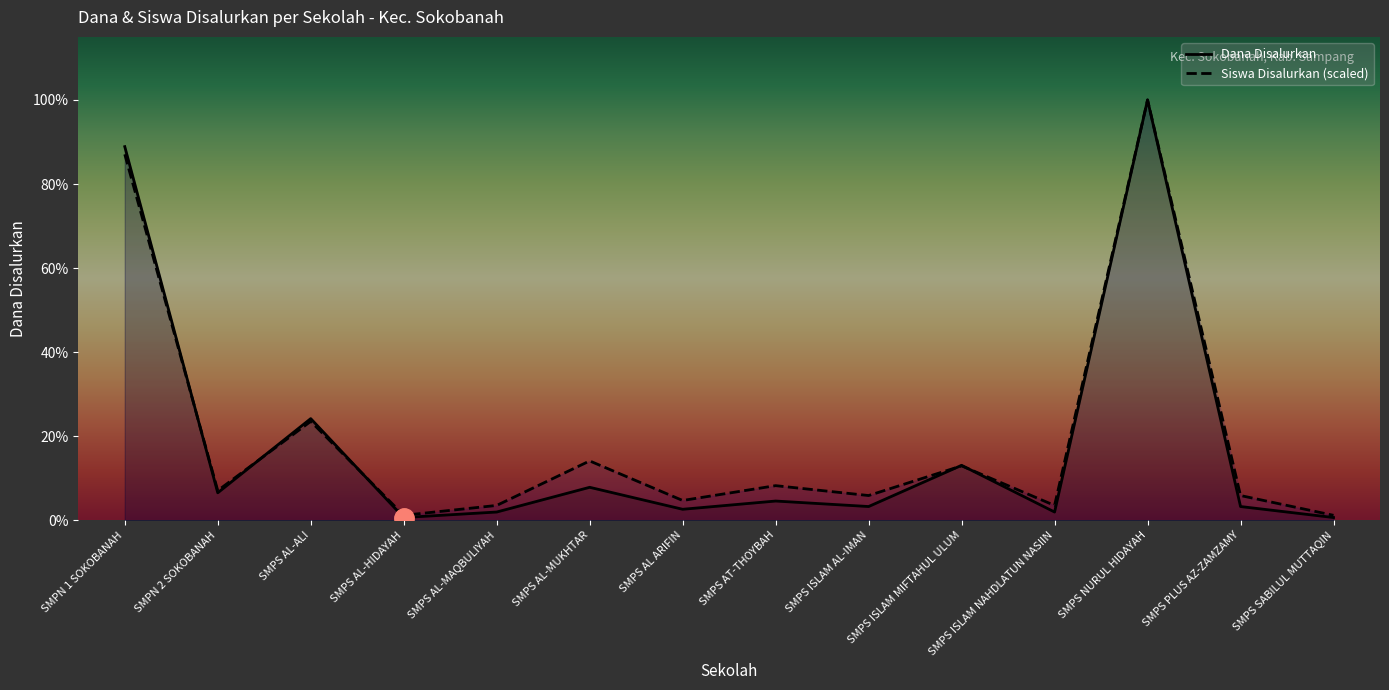

Reading left to right, list all the values displayed in this chart.

Dana Disalurkan: SMPN 1 SOKOBANAH=51000000	SMPN 2 SOKOBANAH=3750000	SMPS AL-ALI=13875000	SMPS AL-HIDAYAH=375000	SMPS AL-MAQBULIYAH=1125000	SMPS AL-MUKHTAR=4500000	SMPS AL ARIFIN=1500000	SMPS AT-THOYBAH=2625000	SMPS ISLAM AL-IMAN=1875000	SMPS ISLAM MIFTAHUL ULUM=7500000	SMPS ISLAM NAHDLATUN NASIIN=1125000	SMPS NURUL HIDAYAH=57375000	SMPS PLUS AZ-ZAMZAMY=1875000	SMPS SABILUL MUTTAQIN=375000
Siswa Disalurkan (scaled): SMPN 1 SOKOBANAH=49950000	SMPN 2 SOKOBANAH=4050000	SMPS AL-ALI=13500000	SMPS AL-HIDAYAH=675000	SMPS AL-MAQBULIYAH=2025000	SMPS AL-MUKHTAR=8100000	SMPS AL ARIFIN=2700000	SMPS AT-THOYBAH=4725000	SMPS ISLAM AL-IMAN=3375000	SMPS ISLAM MIFTAHUL ULUM=7425000	SMPS ISLAM NAHDLATUN NASIIN=2025000	SMPS NURUL HIDAYAH=57375000	SMPS PLUS AZ-ZAMZAMY=3375000	SMPS SABILUL MUTTAQIN=675000